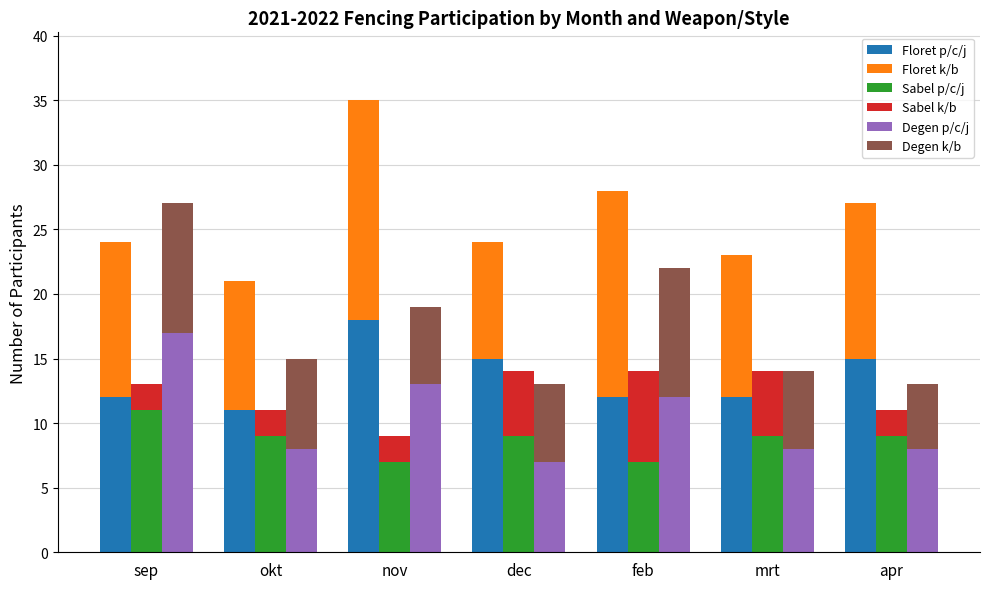

What is the difference between the Floret p/c/j values at okt and mrt?

1